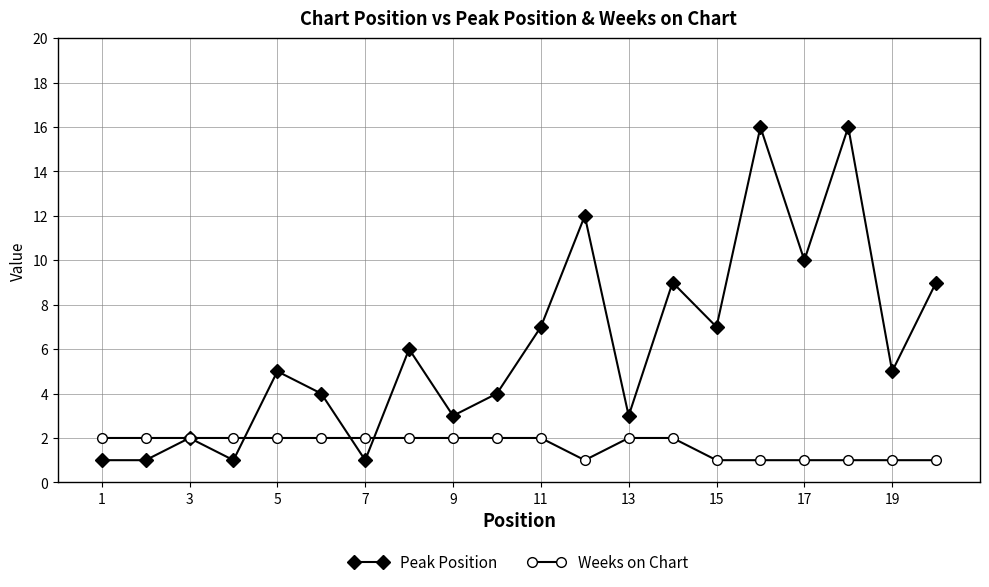

How many categories are shown in the chart?

20